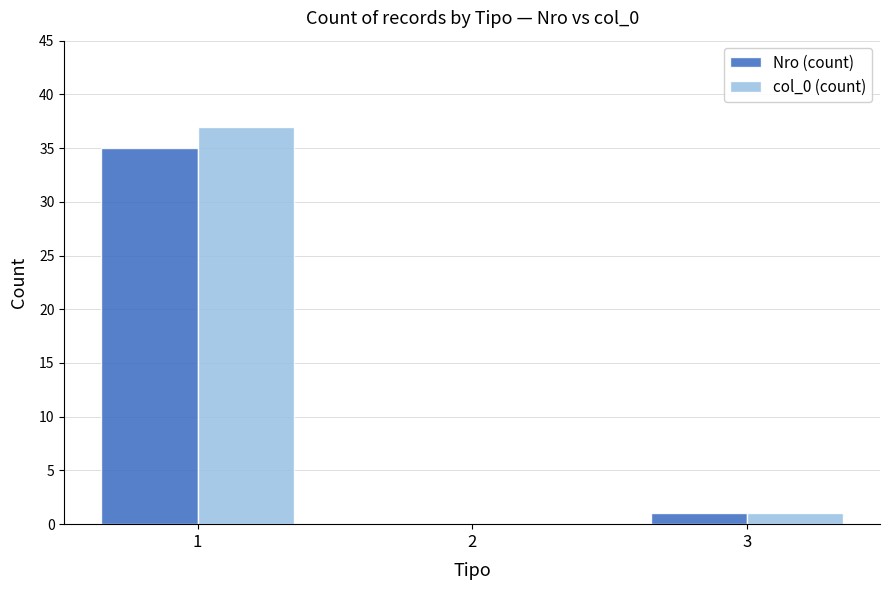

At which label does Nro (count) first exceed 1?

1